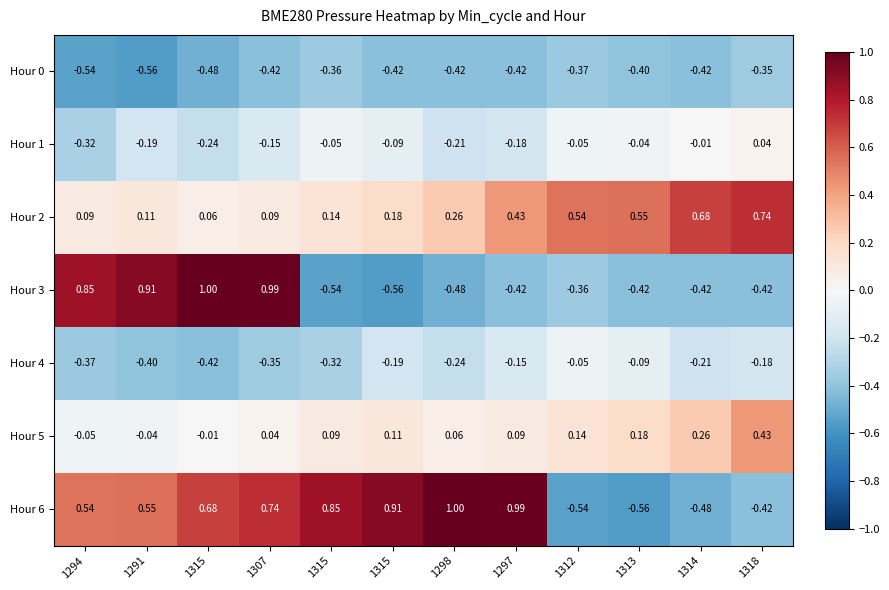

Reading left to right, what are all the values shown in this chart?

Hour 0: 1294=-0.5	1291=-0.6	1315=-0.5	1307=-0.4	1315=-0.4	1315=-0.4	1298=-0.4	1297=-0.4	1312=-0.4	1313=-0.4	1314=-0.4	1318=-0.3
Hour 1: 1294=-0.3	1291=-0.2	1315=-0.2	1307=-0.1	1315=-0.1	1315=-0.1	1298=-0.2	1297=-0.2	1312=-0.1	1313=-0.0	1314=-0.0	1318=0.0
Hour 2: 1294=0.1	1291=0.1	1315=0.1	1307=0.1	1315=0.1	1315=0.2	1298=0.3	1297=0.4	1312=0.5	1313=0.6	1314=0.7	1318=0.7
Hour 3: 1294=0.8	1291=0.9	1315=1.0	1307=1.0	1315=-0.5	1315=-0.6	1298=-0.5	1297=-0.4	1312=-0.4	1313=-0.4	1314=-0.4	1318=-0.4
Hour 4: 1294=-0.4	1291=-0.4	1315=-0.4	1307=-0.3	1315=-0.3	1315=-0.2	1298=-0.2	1297=-0.1	1312=-0.1	1313=-0.1	1314=-0.2	1318=-0.2
Hour 5: 1294=-0.1	1291=-0.0	1315=-0.0	1307=0.0	1315=0.1	1315=0.1	1298=0.1	1297=0.1	1312=0.1	1313=0.2	1314=0.3	1318=0.4
Hour 6: 1294=0.5	1291=0.6	1315=0.7	1307=0.7	1315=0.8	1315=0.9	1298=1.0	1297=1.0	1312=-0.5	1313=-0.6	1314=-0.5	1318=-0.4